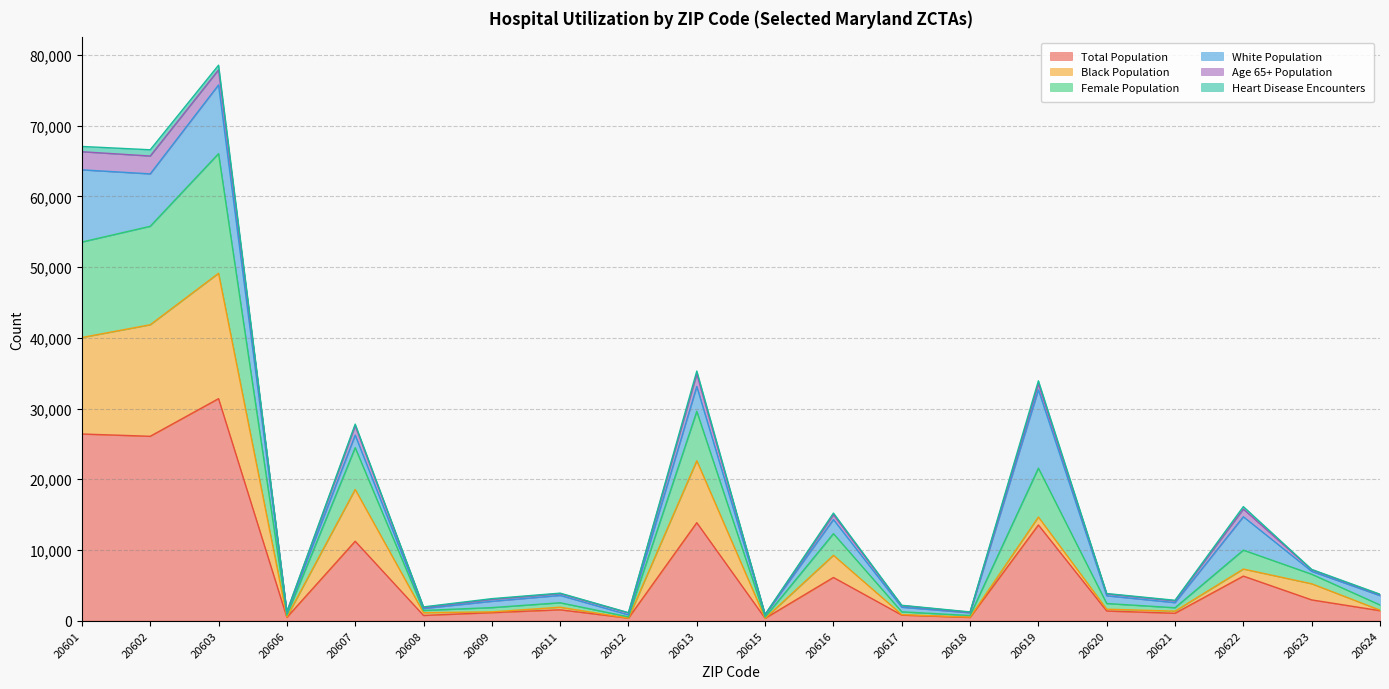

True or false: Total Population has a value of 1410 at 20624.

True